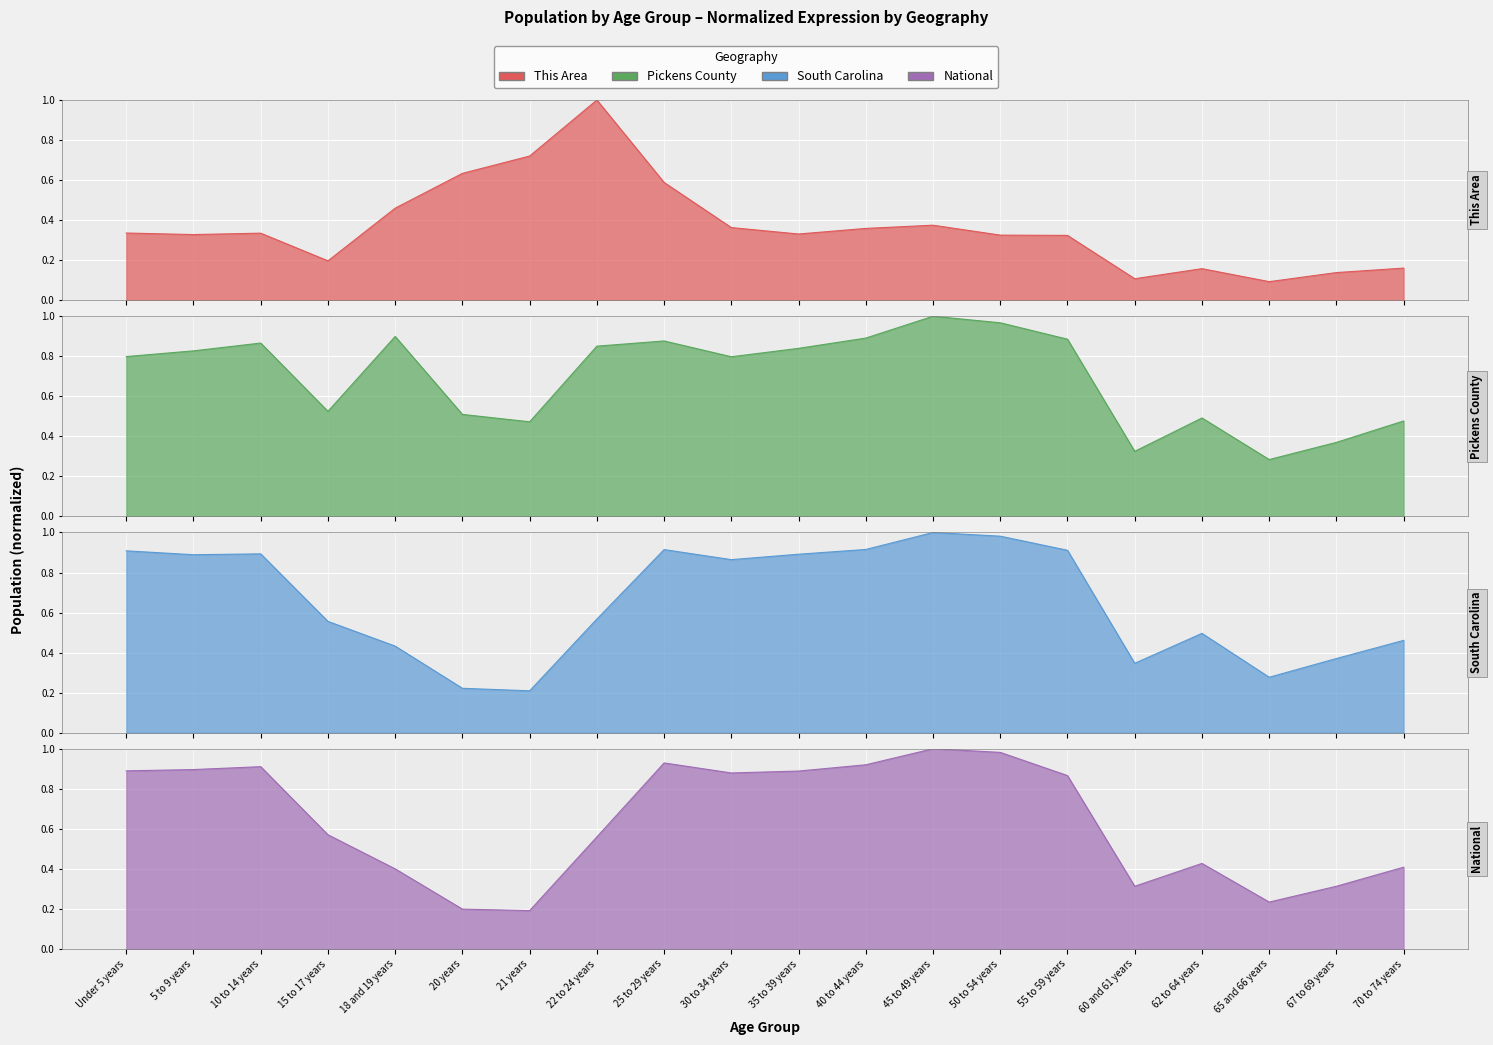

At which category does South Carolina reach its first local valley?

5 to 9 years